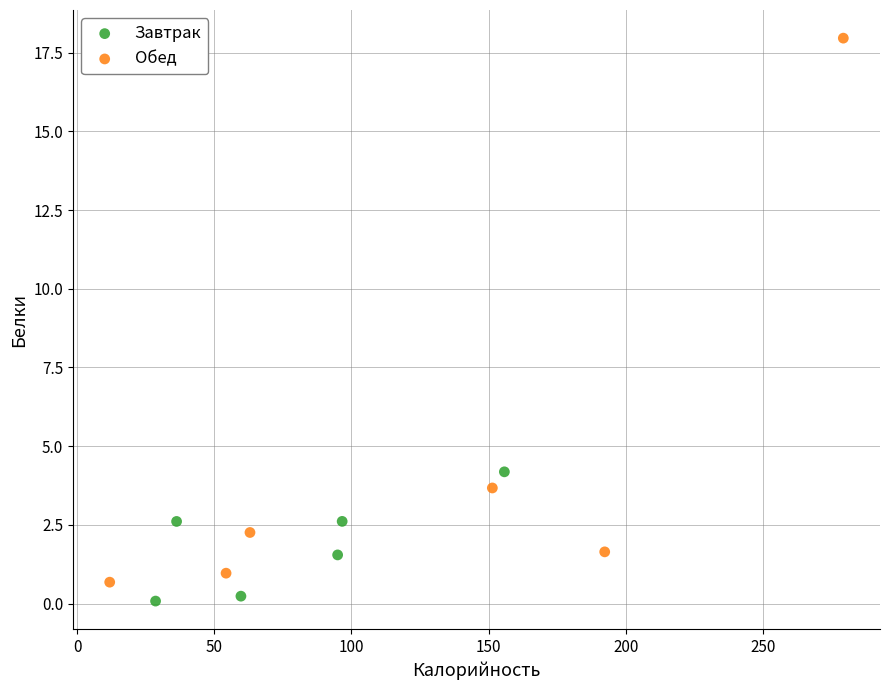

Which series contains the lowest Y value?

Завтрак